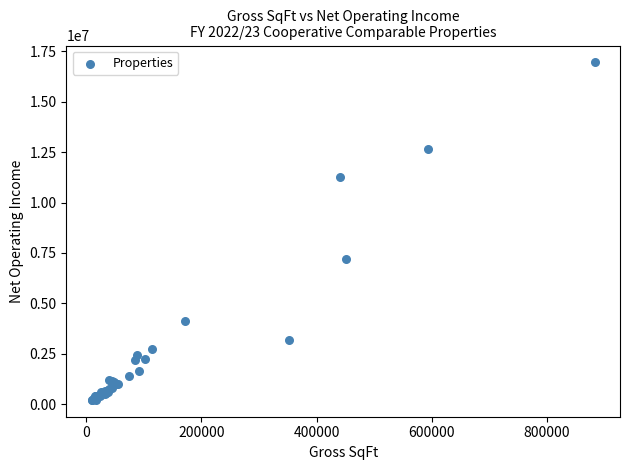

What Y value in the scatter plot is closest to 8580399?

7217058